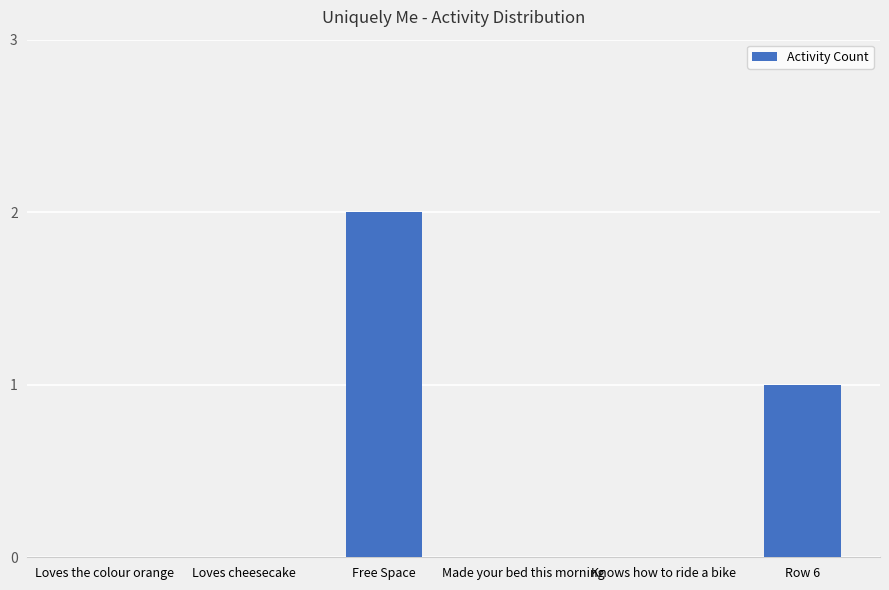

True or false: the data shows -1 at Made your bed this morning.

False